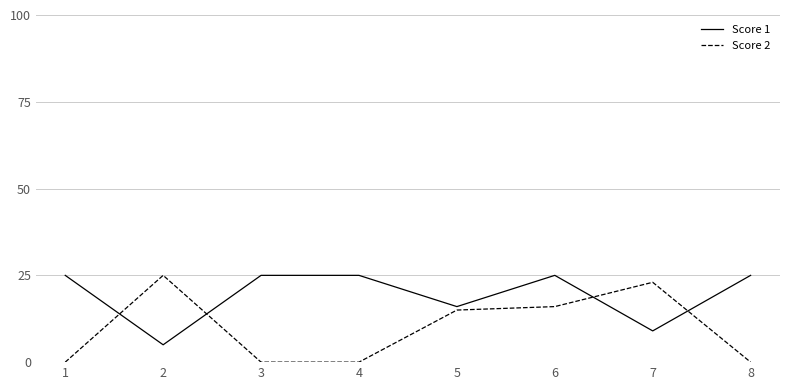

True or false: Score 2 has more than 1 interior local peaks.

True